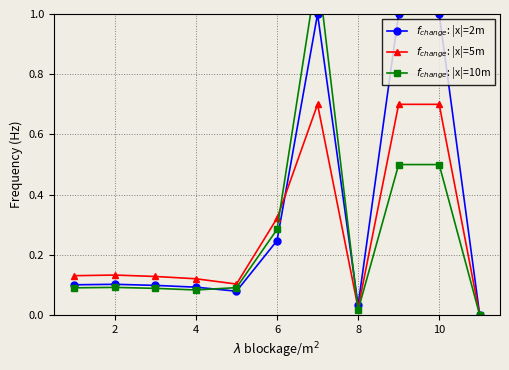

What is the difference between the highest and lowest values at 9?

0.5